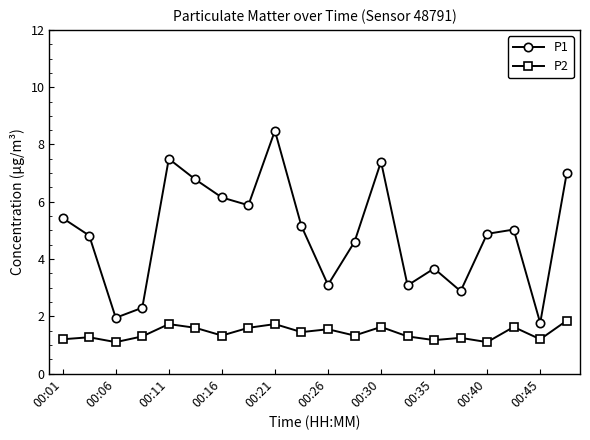

Which series has the largest range (max minus min)?

P1